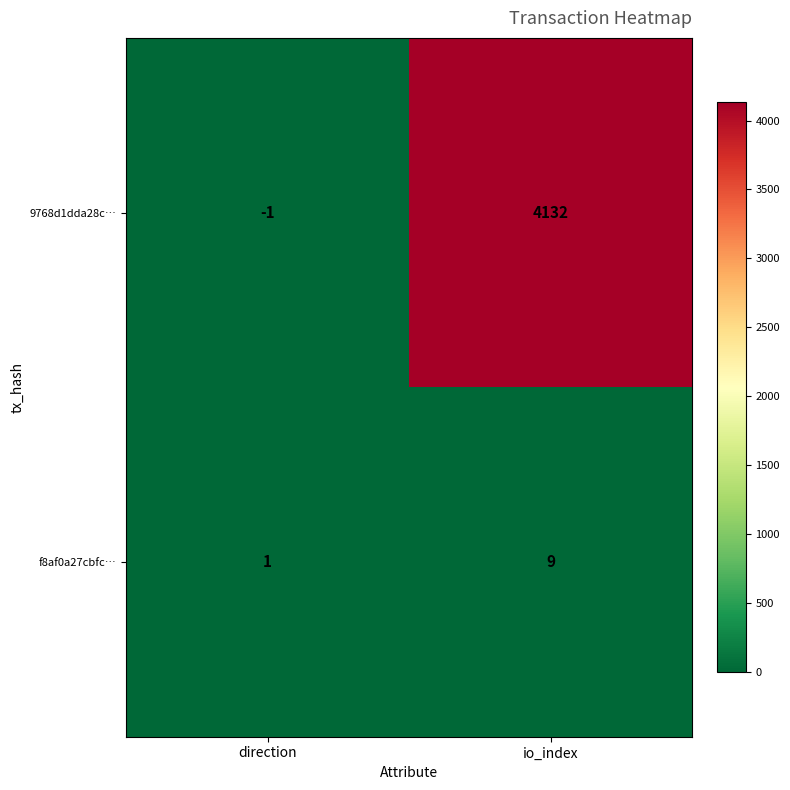

What is the difference between the f8af0a27cbfc… values at direction and io_index?

8